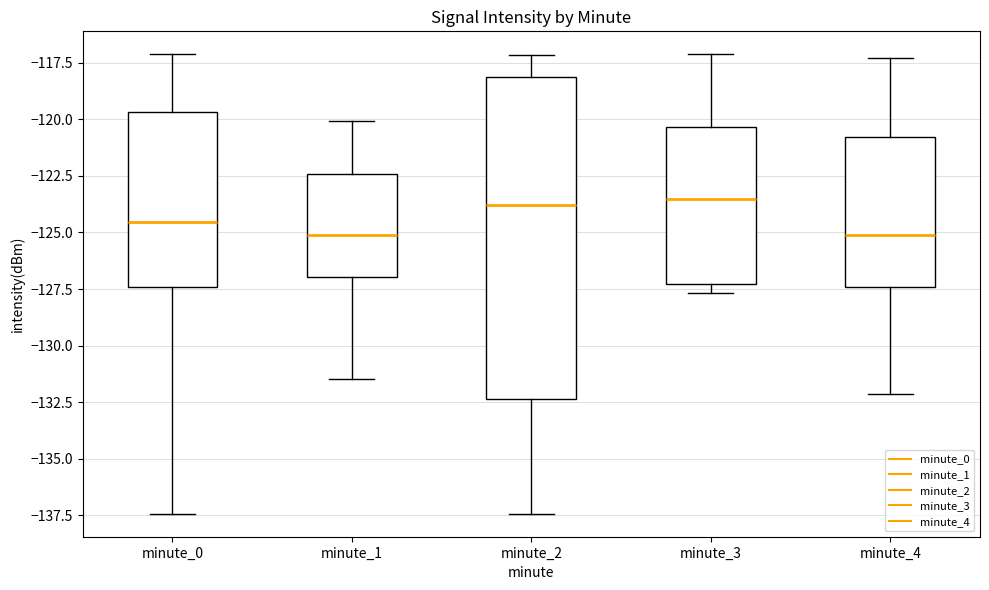

Where is the upper edge of the box for minute_2 on the y-axis? The values are not printed on the chart, so give them approximately, as read against the axis.

-118.0